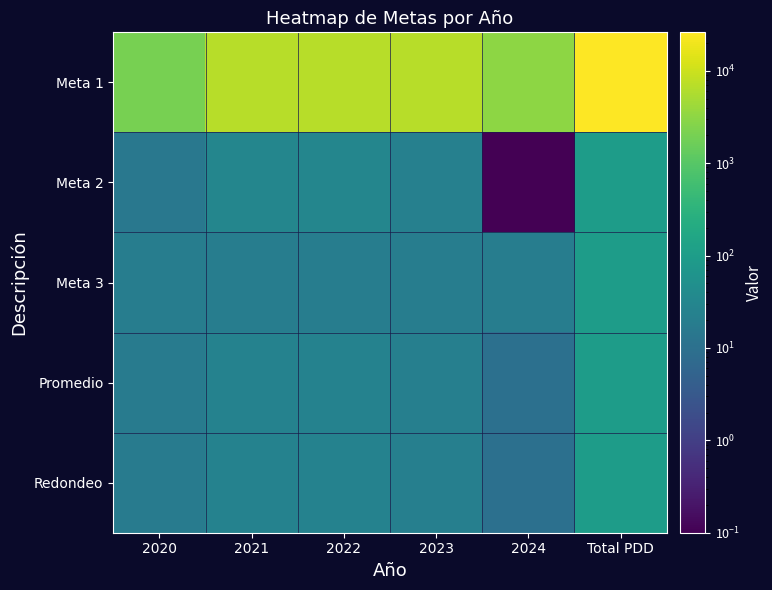

At how many categories does at least one series exceed 9674?

1